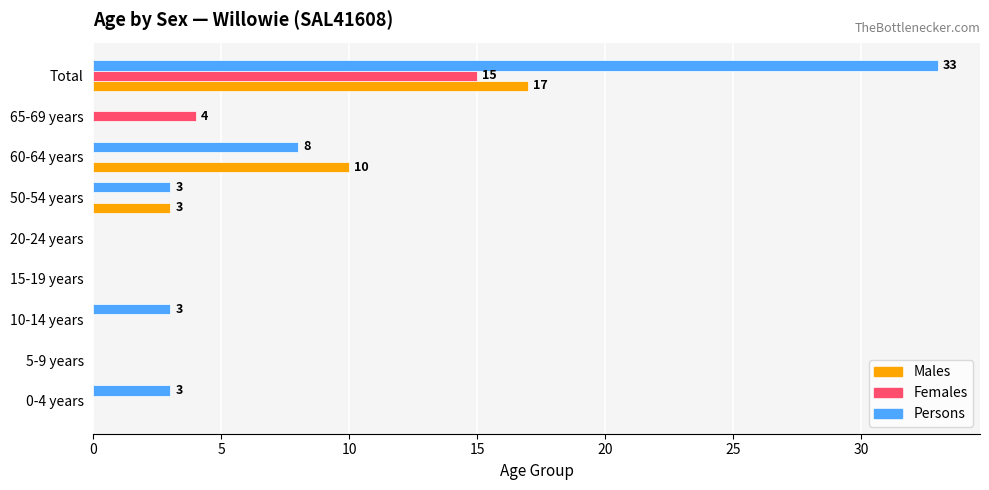

Which series changed the most between 10-14 years and 50-54 years?

Males